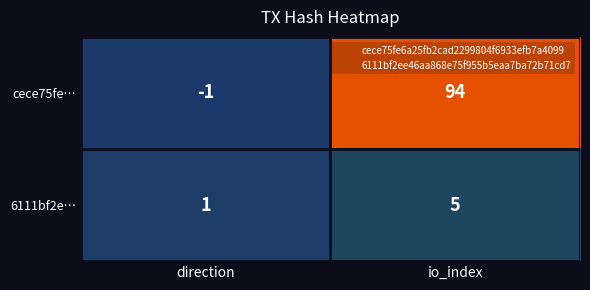

List the series in order of their peak value, lowest first.

6111bf2e…, cece75fe…